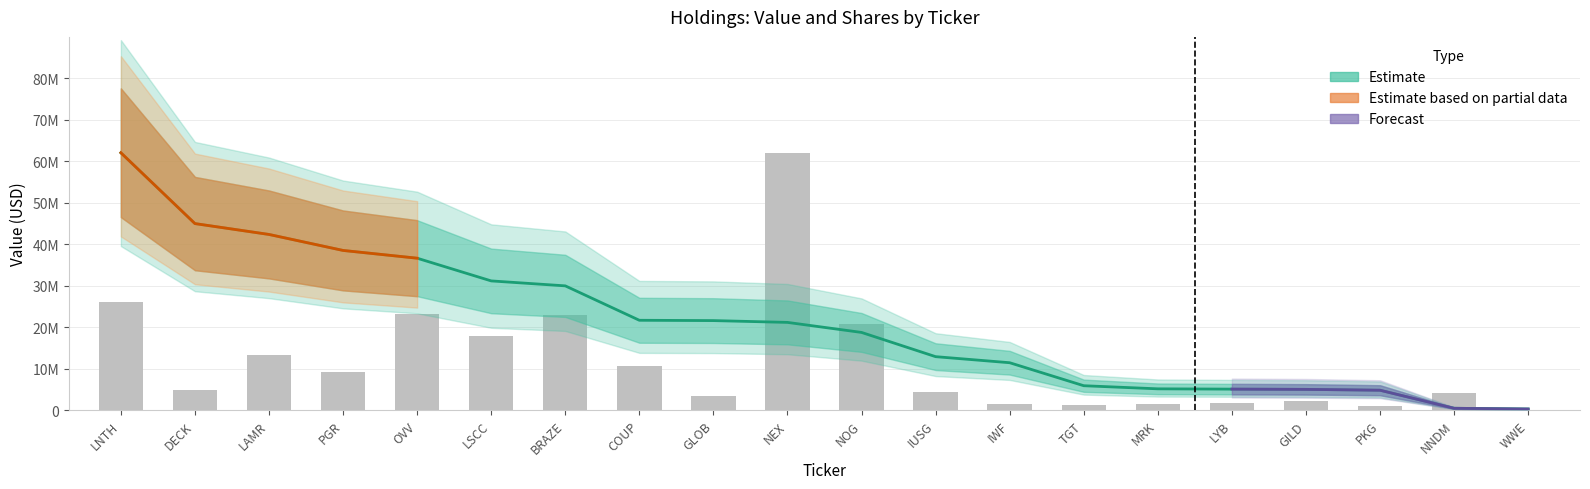

What is the label of the 17th bar from the left?

GILD